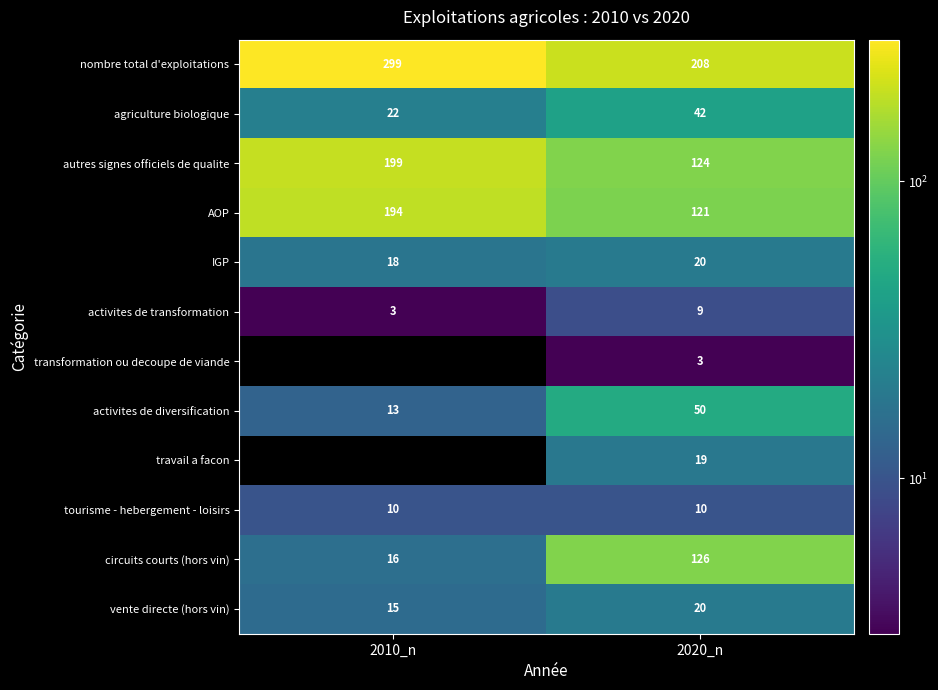

List the labels in order of AOP value, smallest first.

2020_n, 2010_n